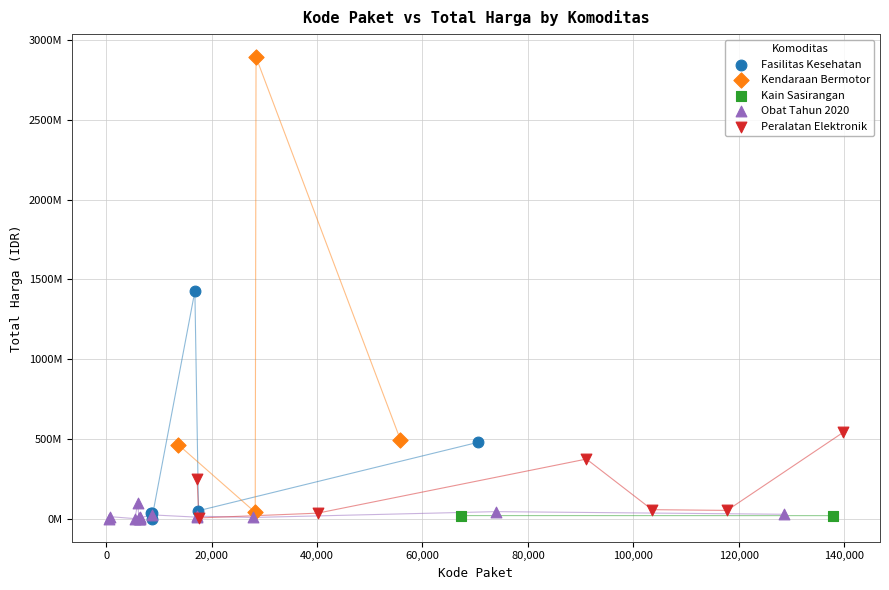

Which series contains the highest Y value?

Kendaraan Bermotor